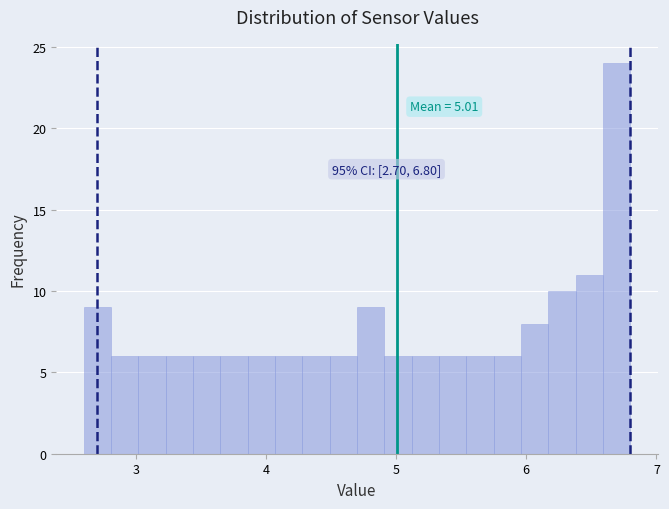

Around what value on the x-axis is the tallest bar? Give the approximate position of its centre, as read against the axis.

6.7